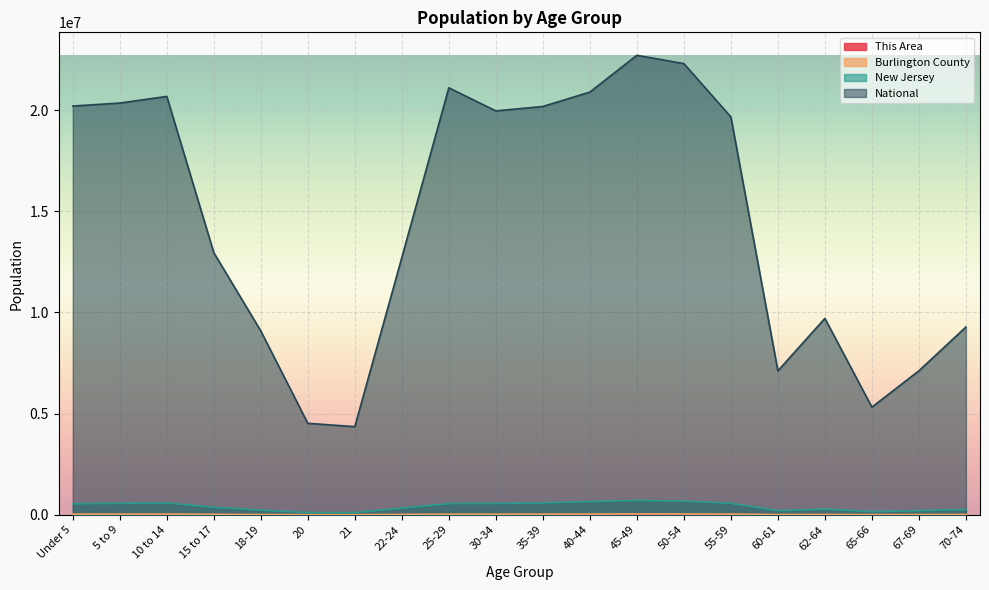

What value does the New Jersey series have at 21, to the nearest 100?

106200